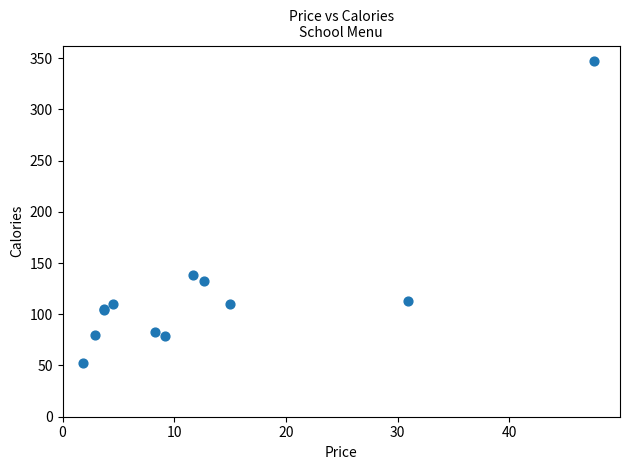

What Y value in the scatter plot is closest to 199?

138.0